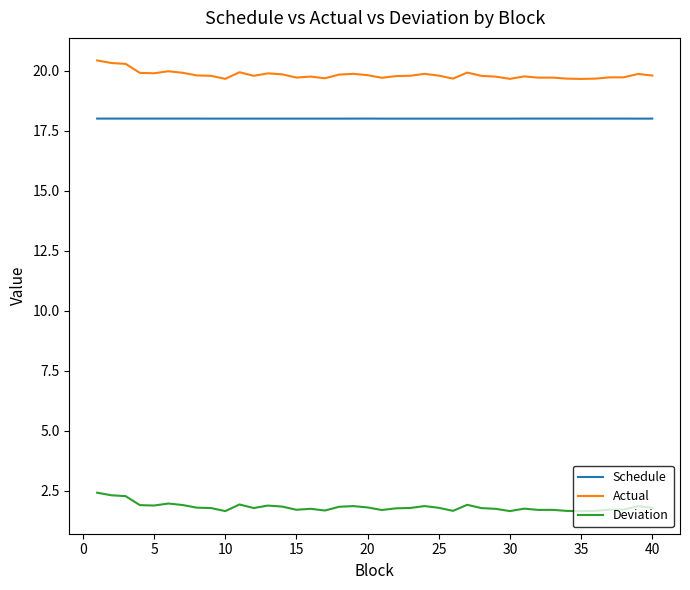

True or false: Schedule and Deviation cross at least once.

False